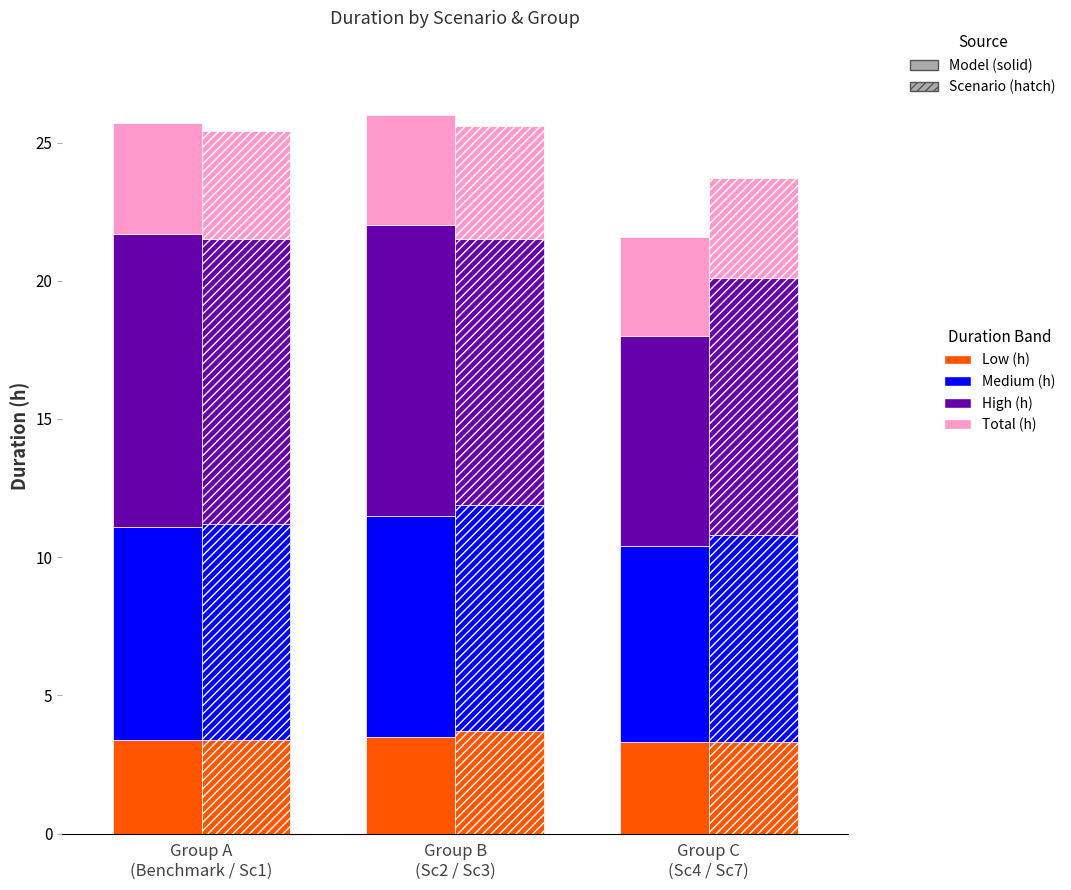

What is the spread (max minus min) of values at Medium (h)?

1.1